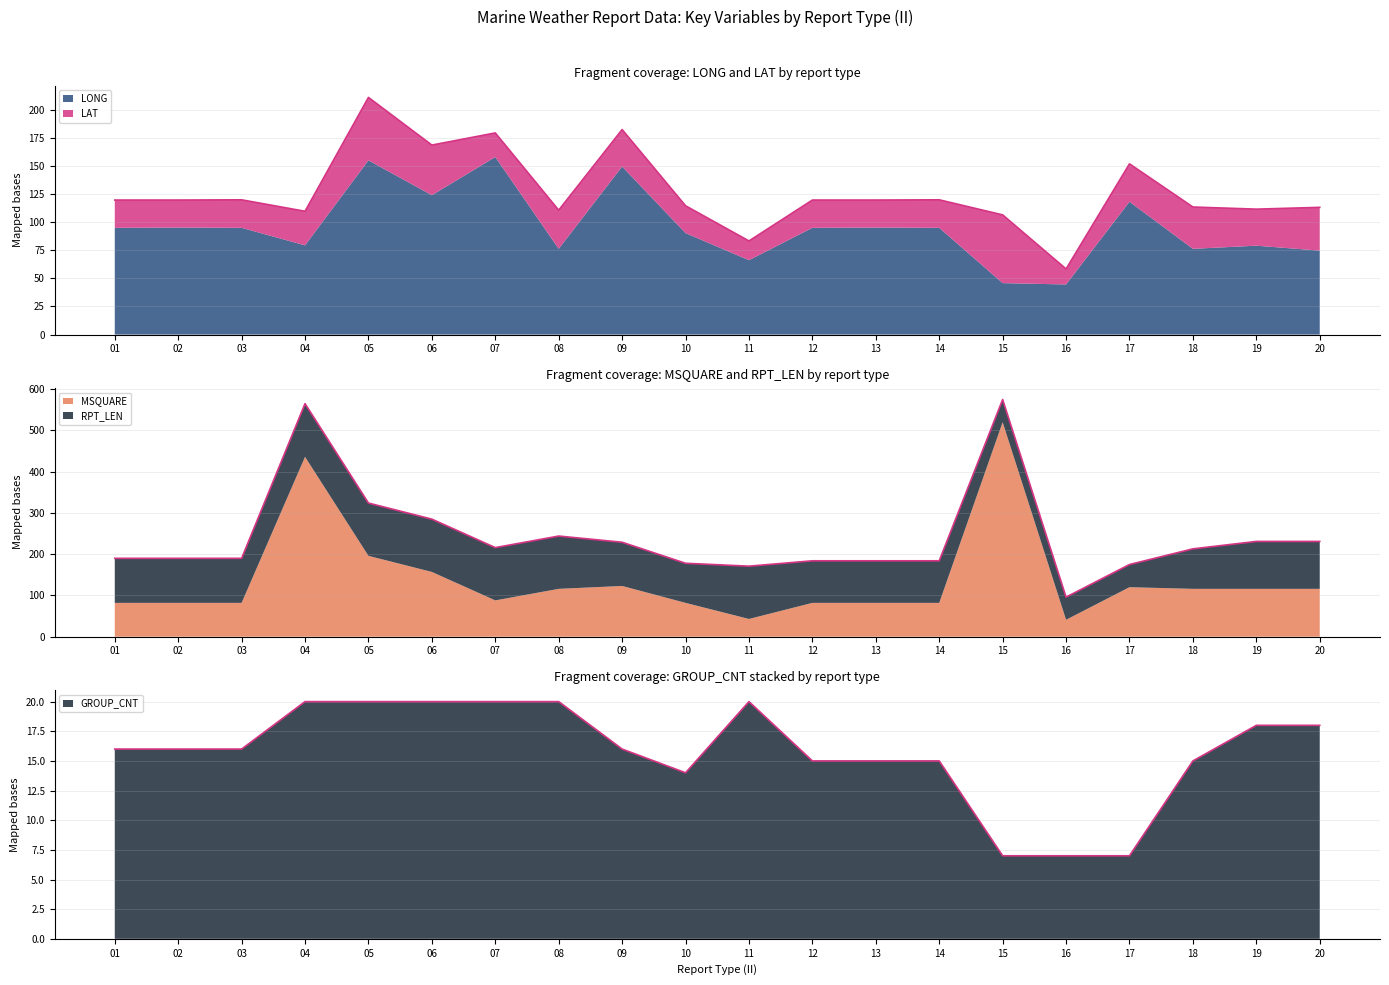

At which category does RPT_LEN reach its first local valley?

10